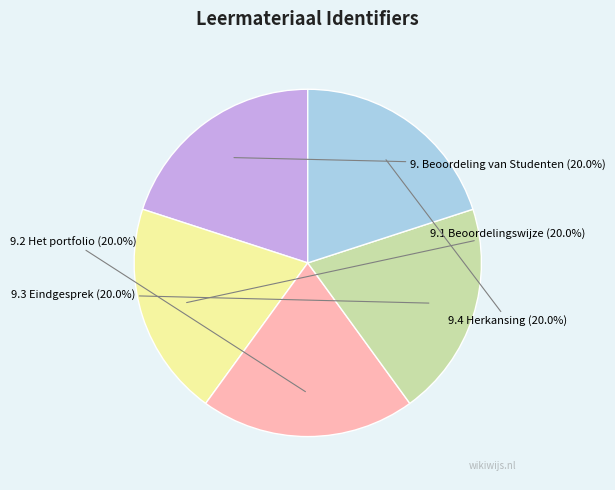

What is the total percentage of 9.2 Het portfolio and 9.3 Eindgesprek?

40.0%